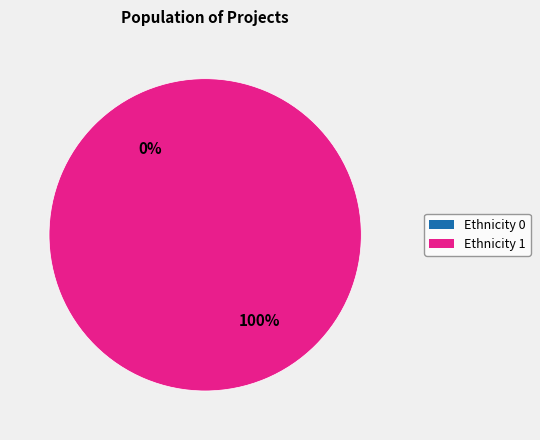

The 2 slice represents 100% of the pie. True or false?

True